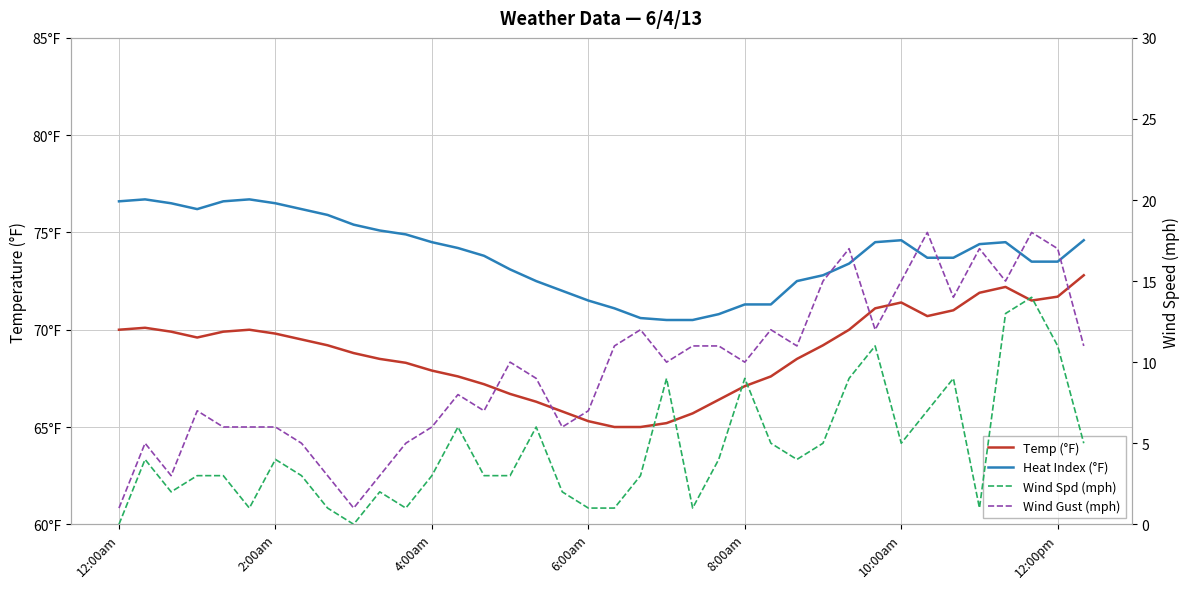

In Wind Spd (mph), how many points are higher than both neighbors (excluding endpoints)?

10